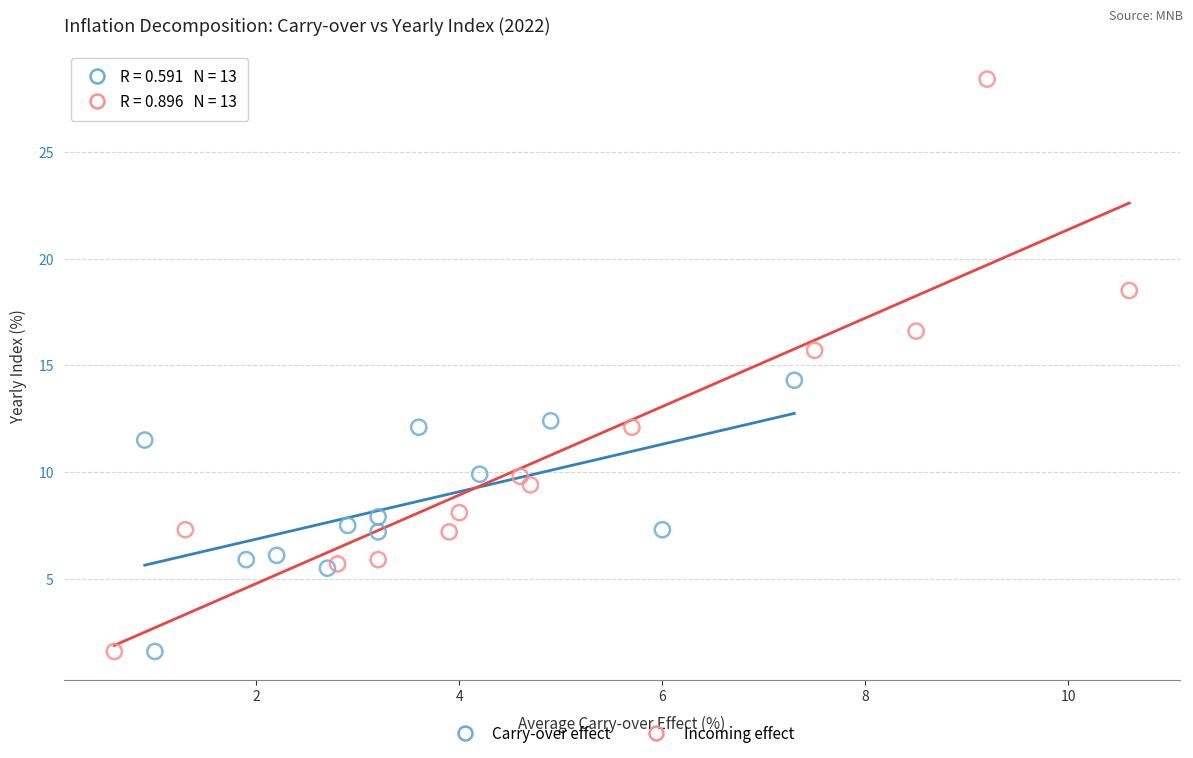

Which series contains the highest Y value?

Incoming effect